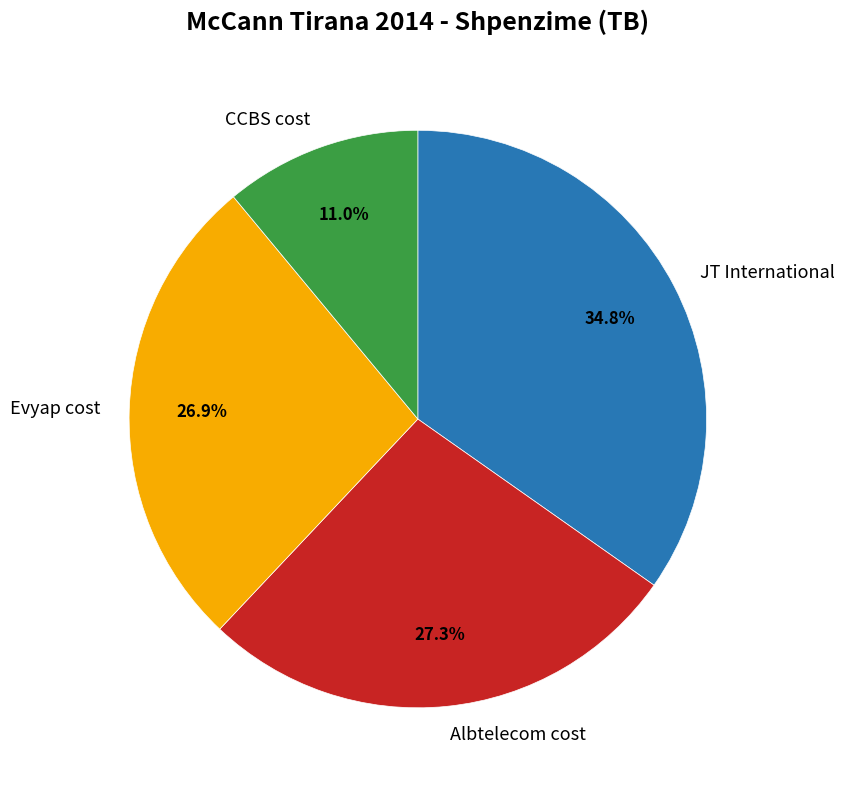

To the nearest percent, what is the average slice percentage?

25%